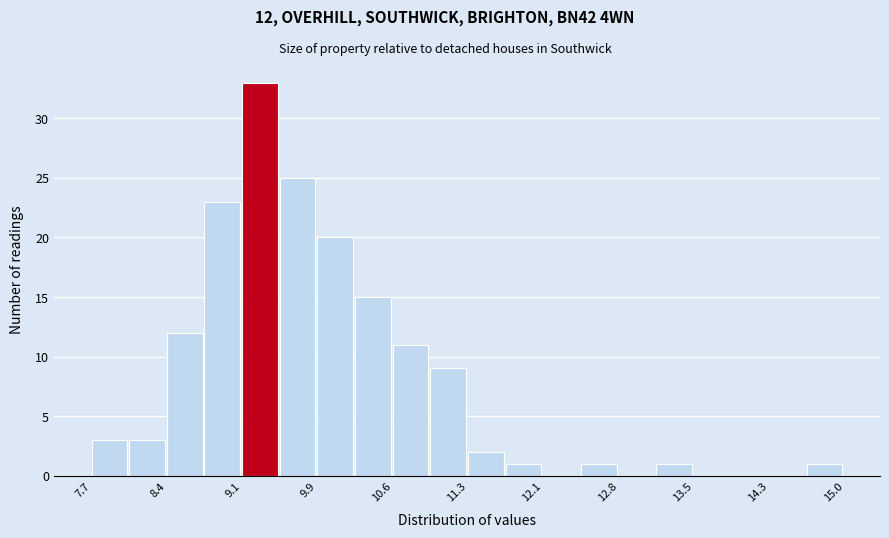

Read against the x-axis, roughly where is the centre of the tallest bar?

9.3